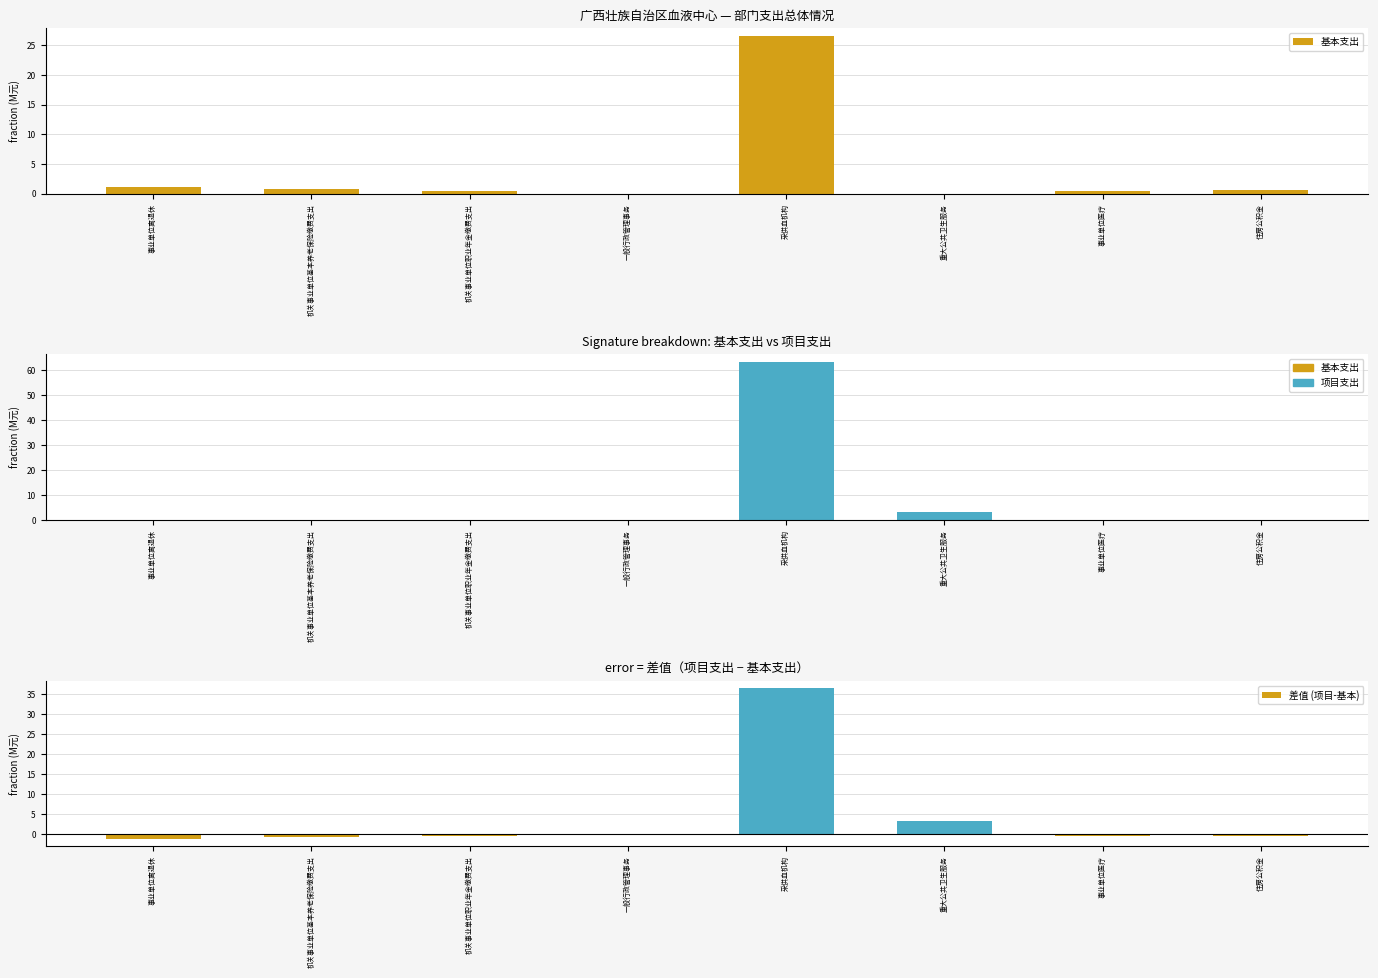

The value of 基本支出 at 重大公共卫生服务 is 0.0. True or false?

True